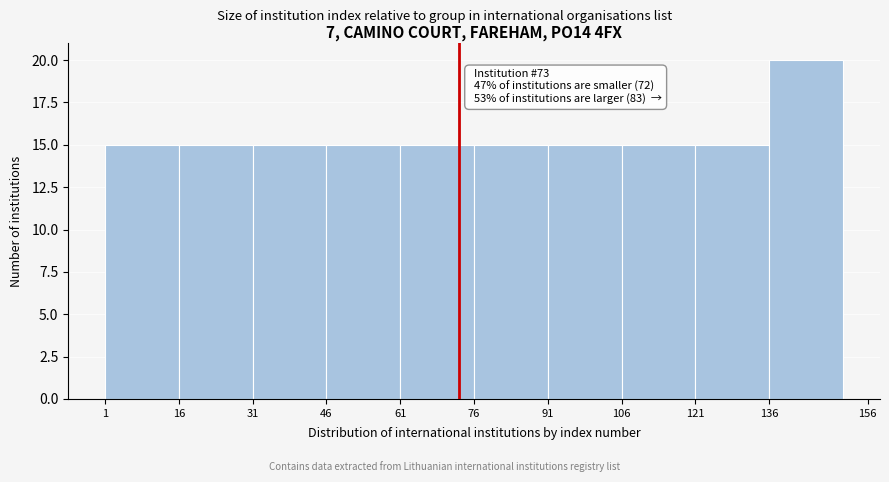

Over which range of the x-axis is the bar tallest?

136 to 156